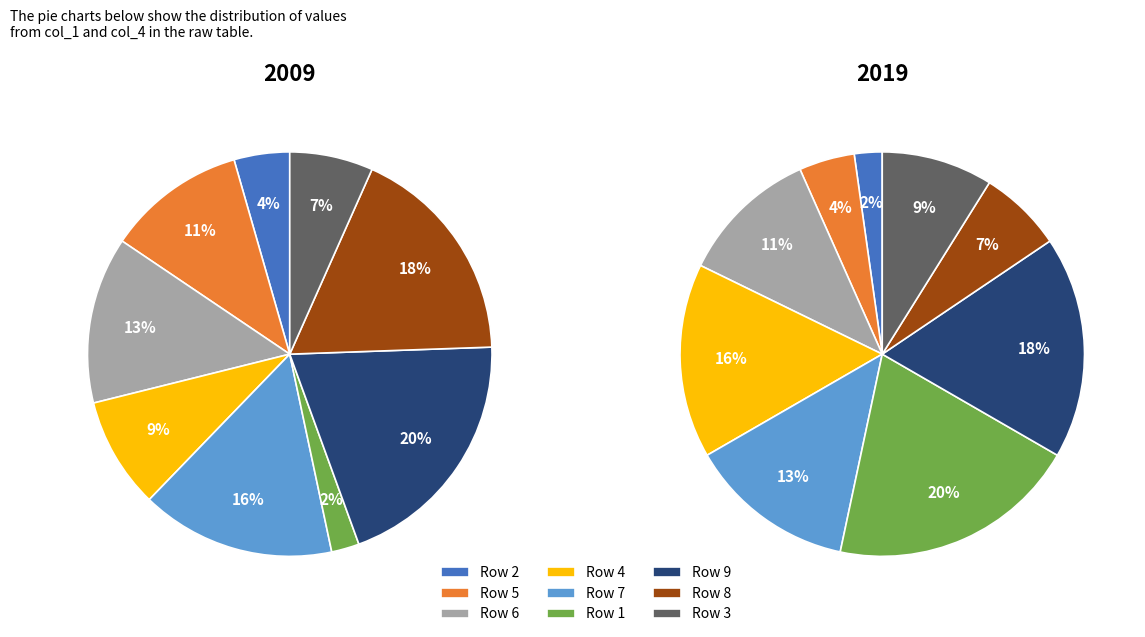

Is it true that 8 is 1% of the pie?

False